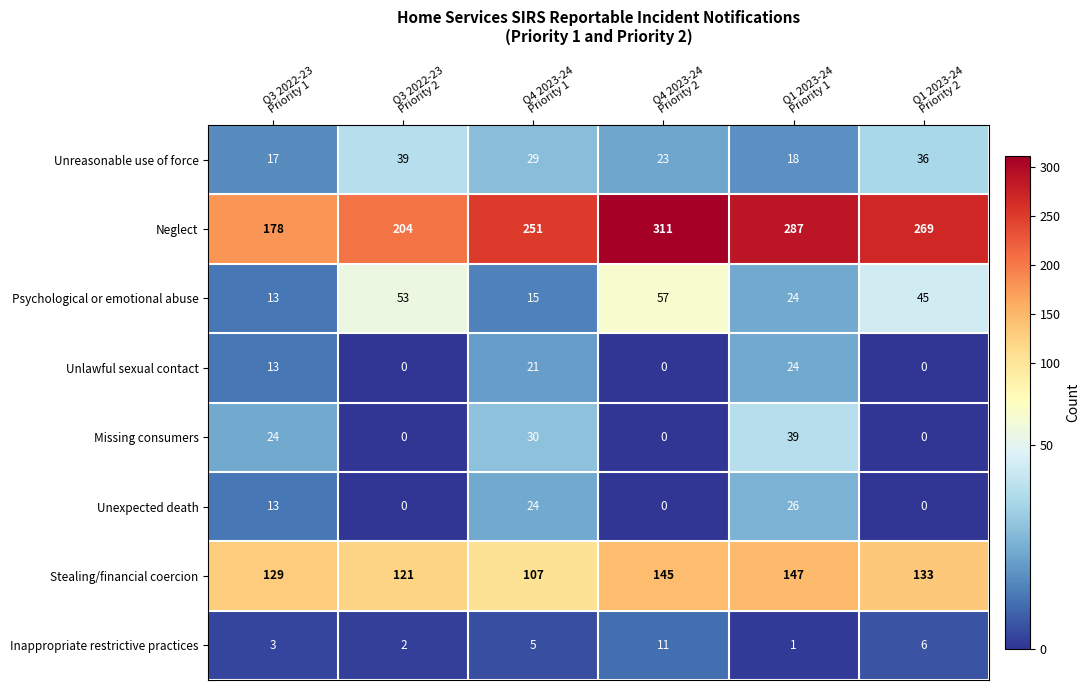

What is the sum of all Unreasonable use of force values?

162